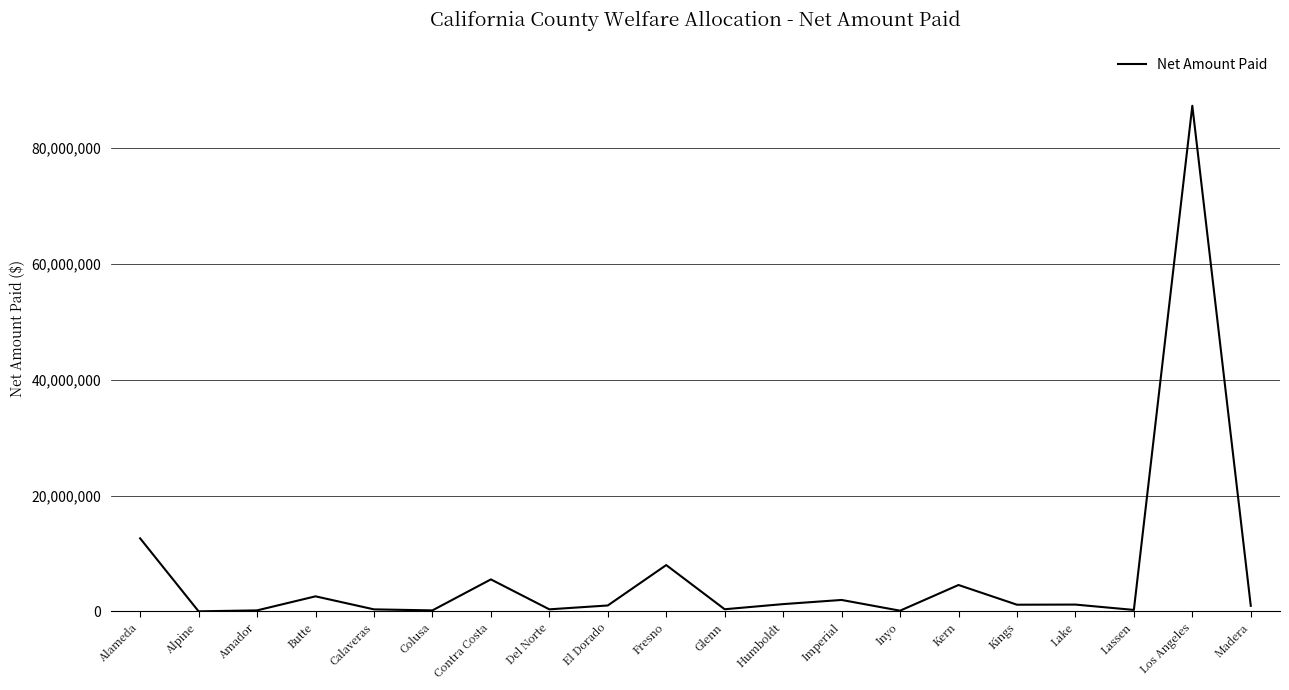

Which category has the highest value across all series?

Los Angeles